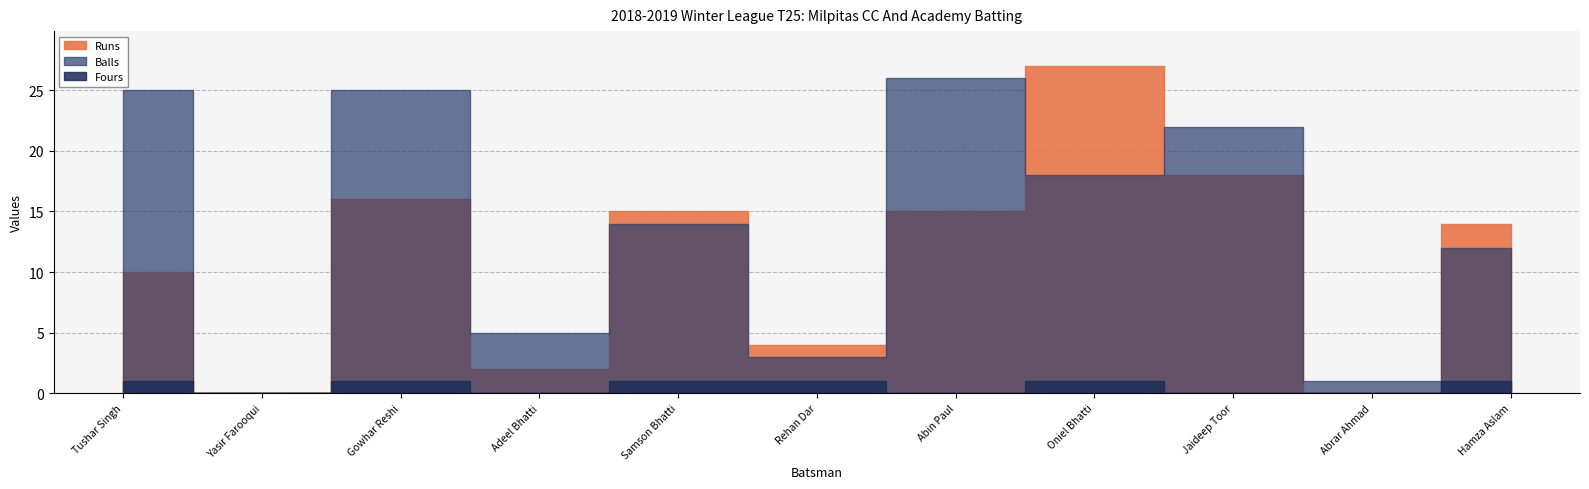

List the labels in order of Balls value, smallest first.

Yasir Farooqui, Abrar Ahmad, Rehan Dar, Adeel Bhatti, Hamza Aslam, Samson Bhatti, Oniel Bhatti, Jaideep Toor, Tushar Singh, Gowhar Reshi, Abin Paul